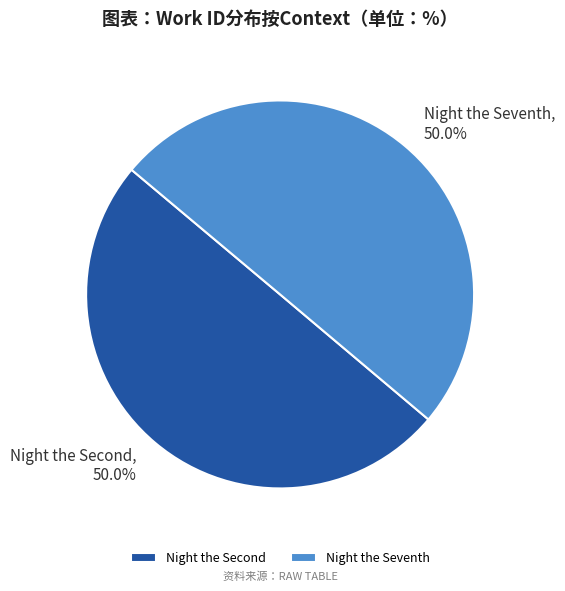

Which category has the biggest portion of the pie?

Night the Seventh